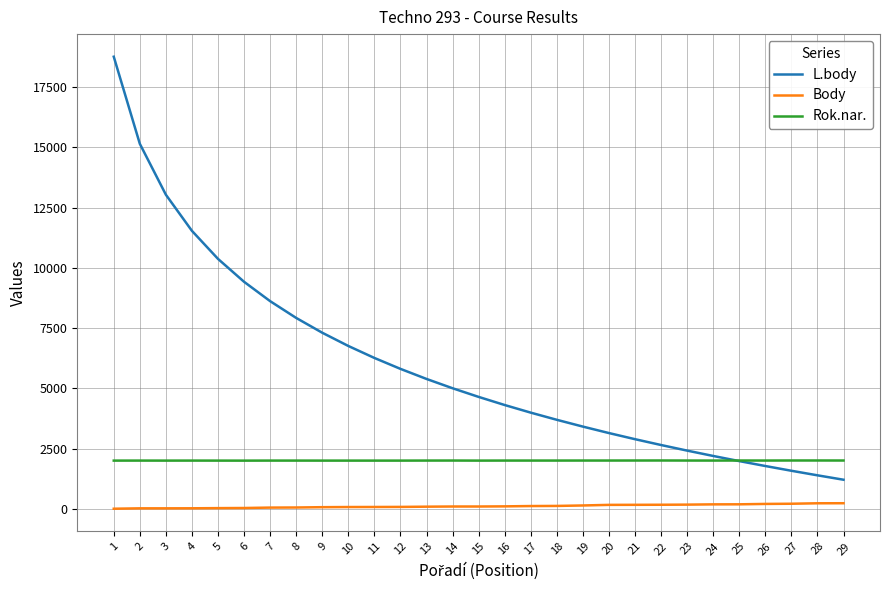

True or false: Body and L.body cross at least once.

False